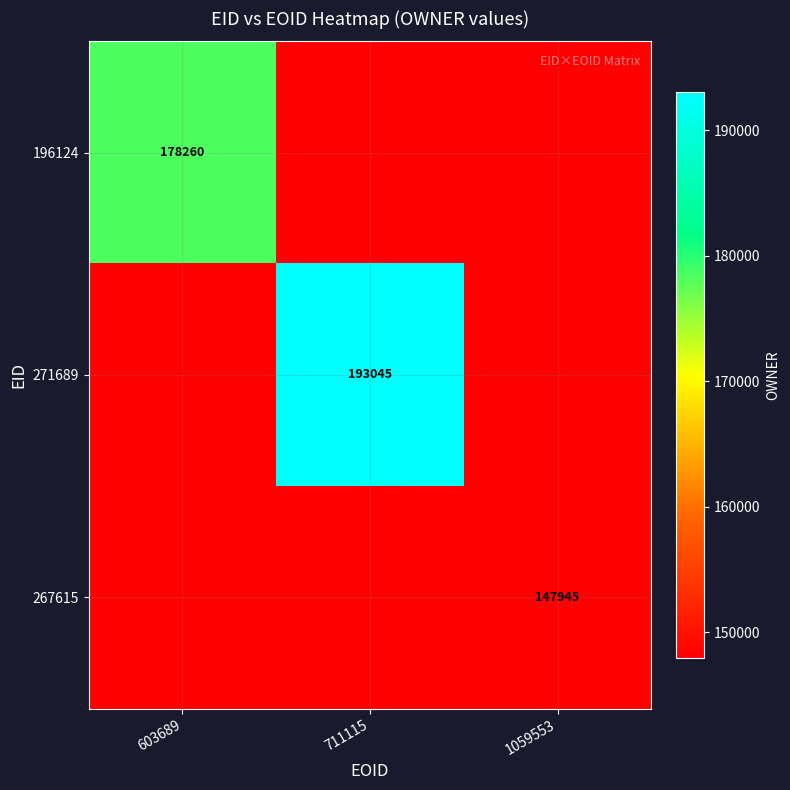

True or false: 271689 has a value of 193045 at 711115.

True